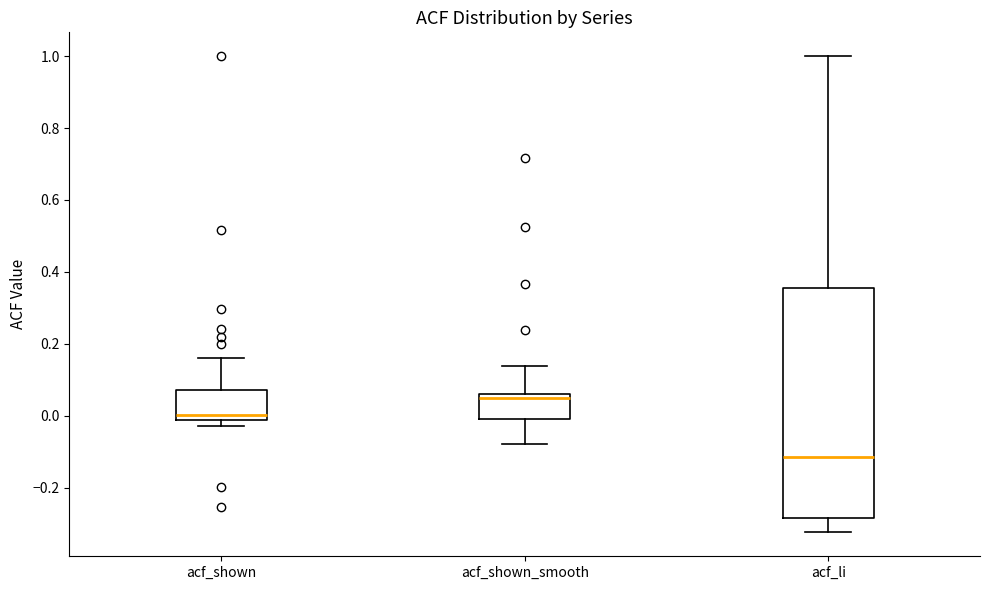

Where does the lower whisker of the box for acf_shown_smooth end on the y-axis? The values are not printed on the chart, so give them approximately, as read against the axis.

-0.08